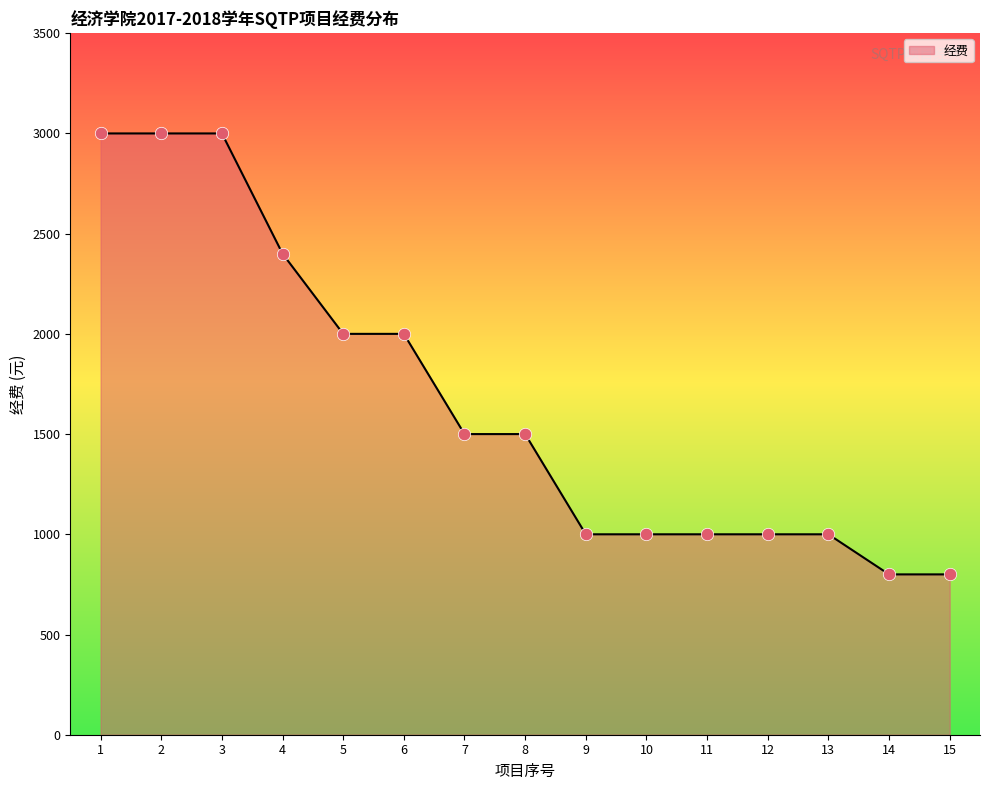

Between 6 and 13, which is larger?

6